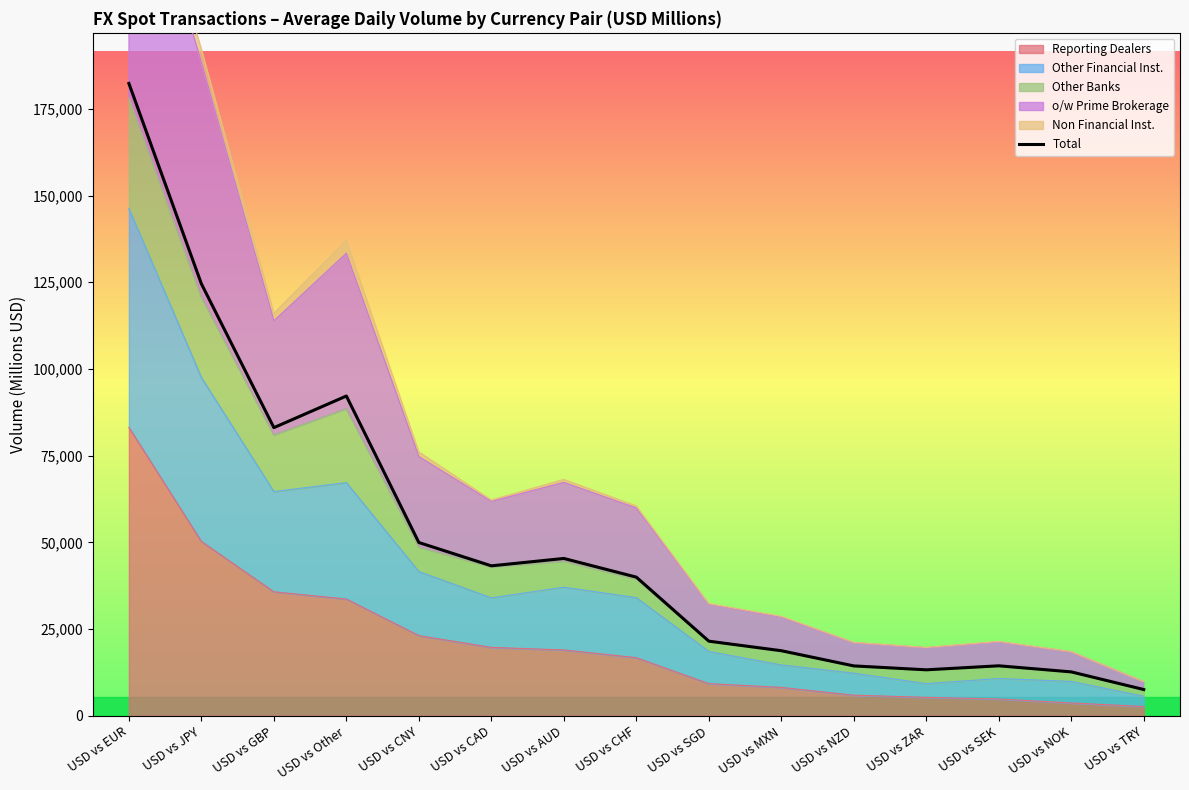

Approximately how many times larger is the value at USD vs MXN compared to USD vs AUD?

0.4